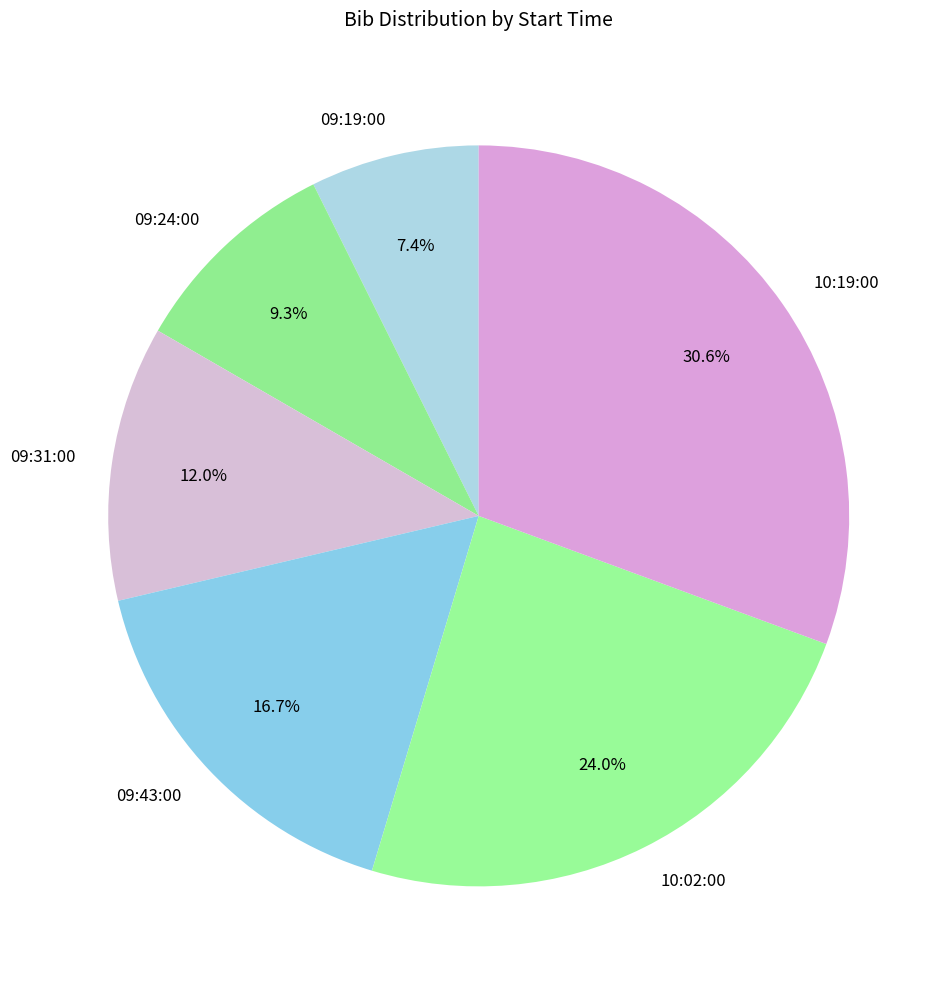

To the nearest percent, what percentage of the pie is 09:19:00?

7%